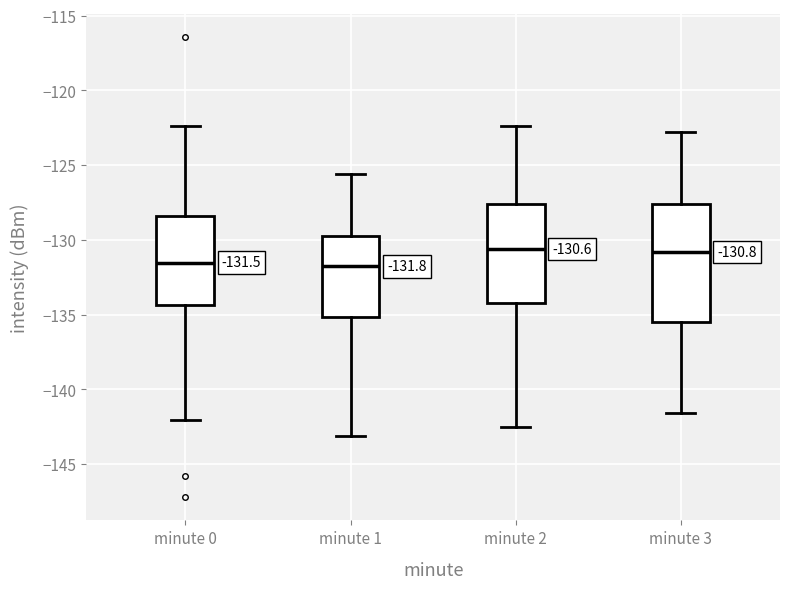

Which box is the tallest, from its lower edge to its upper edge?

minute 3